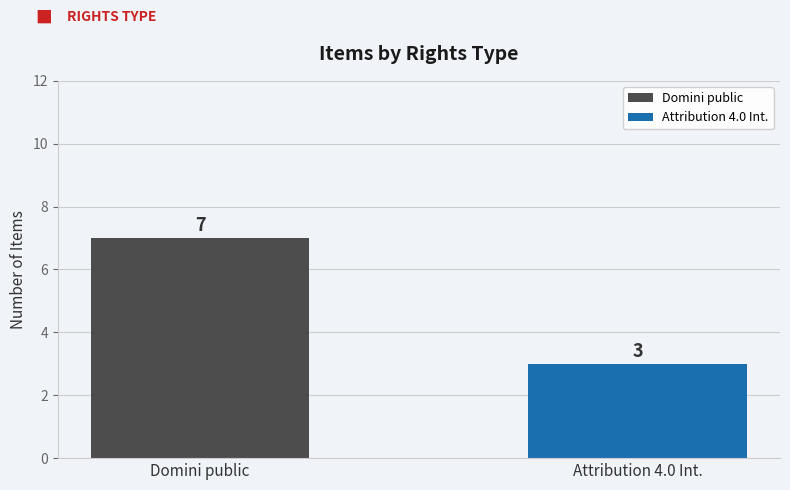

Are the bars horizontal?

No